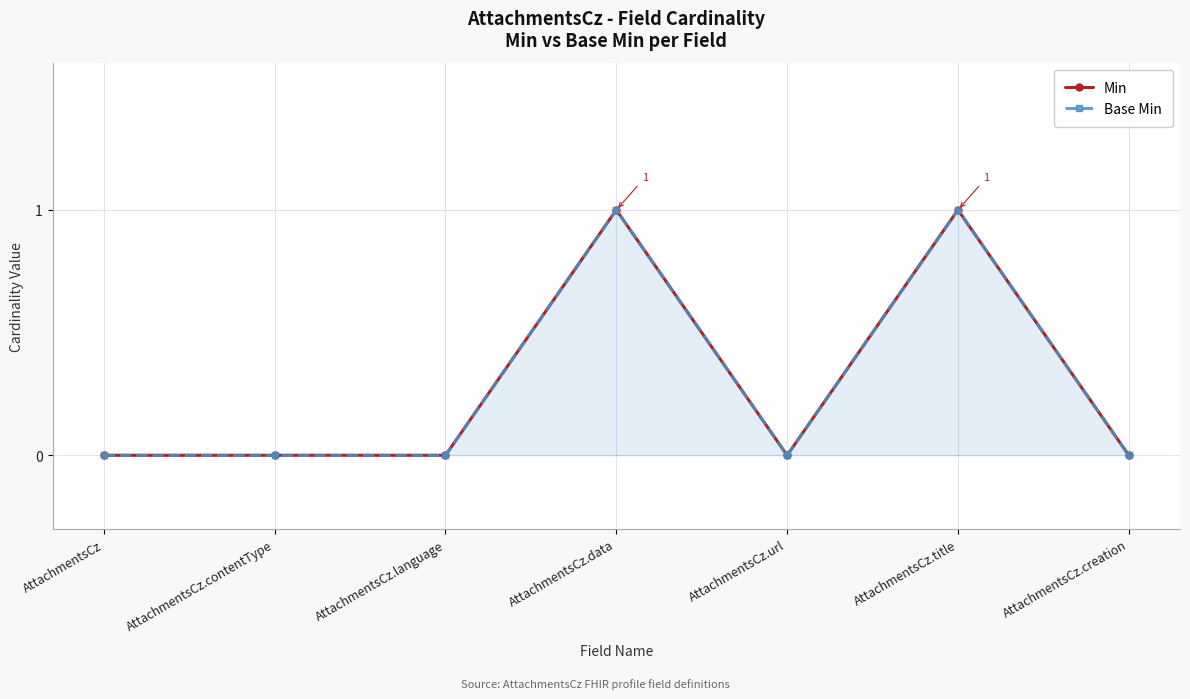

How many values in the Min series exceed 0?

2